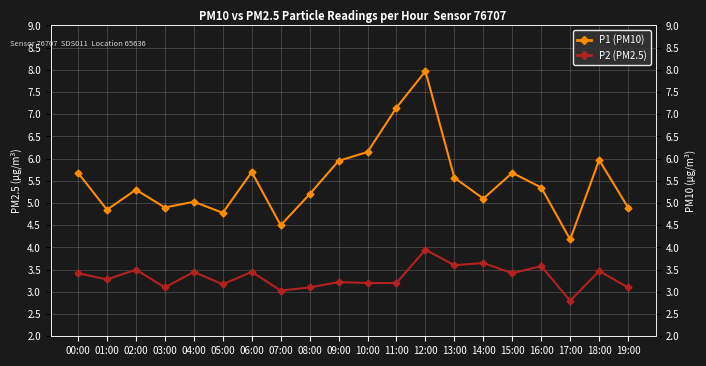

List the series in order of their peak value, lowest first.

P2 (PM2.5), P1 (PM10)